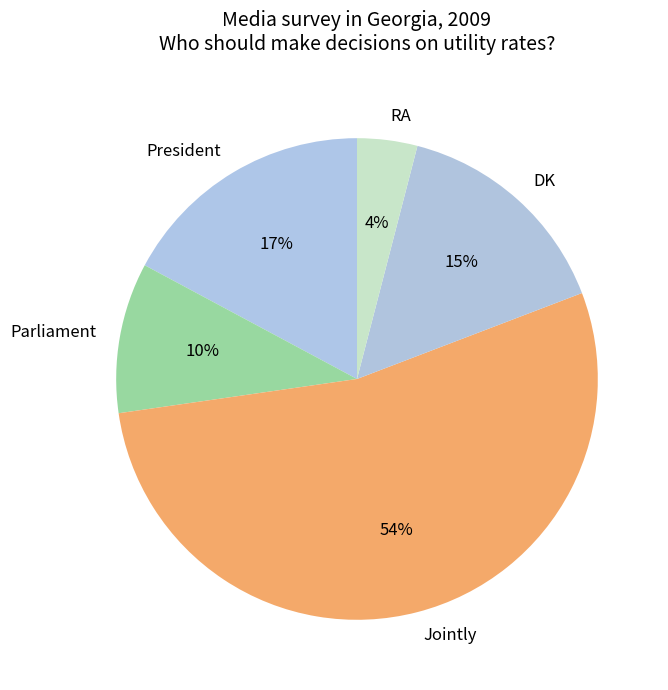

Rank the categories by value from lowest to highest.

RA, Parliament, DK, President, Jointly